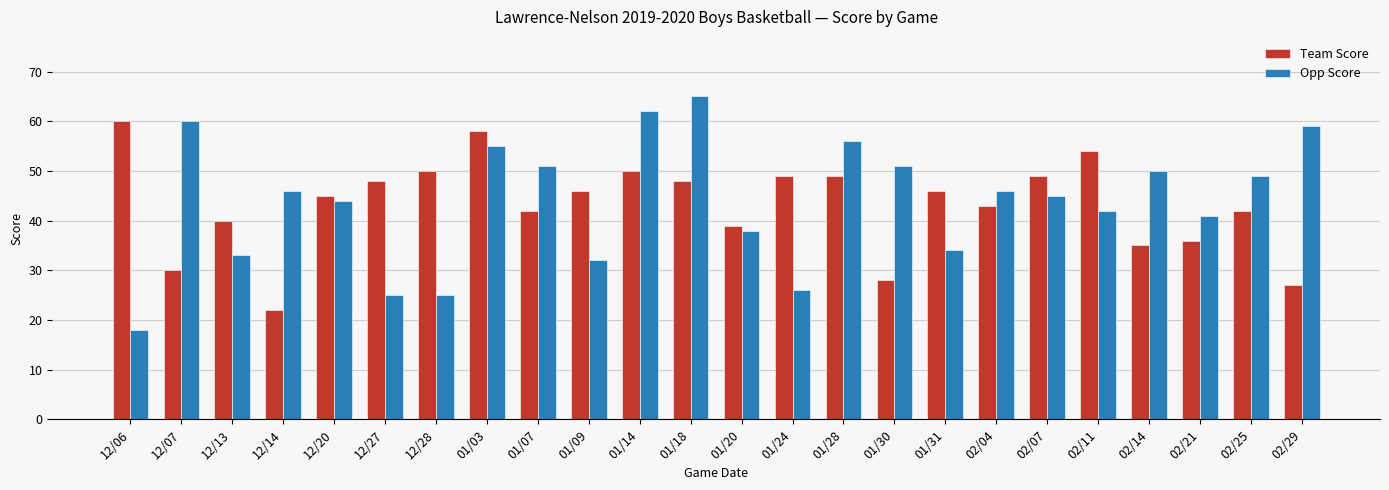

Which series has the largest range (max minus min)?

Opp Score